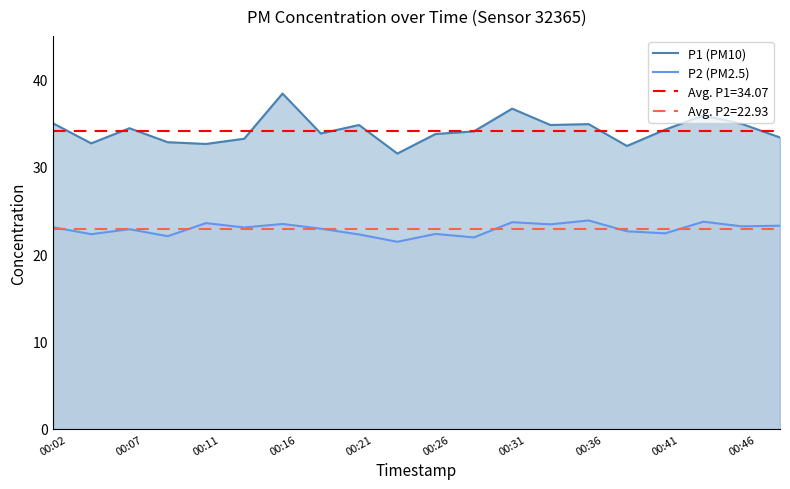

What is the average value of the P1 (PM10) series?

34.2